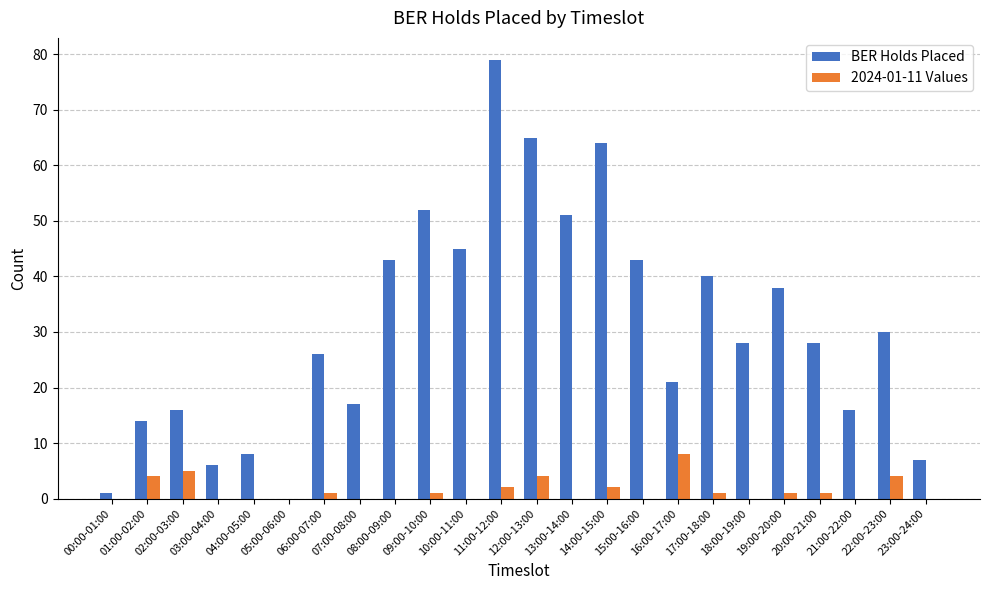

The BER Holds Placed series shows 10 at 18:00-19:00. True or false?

False